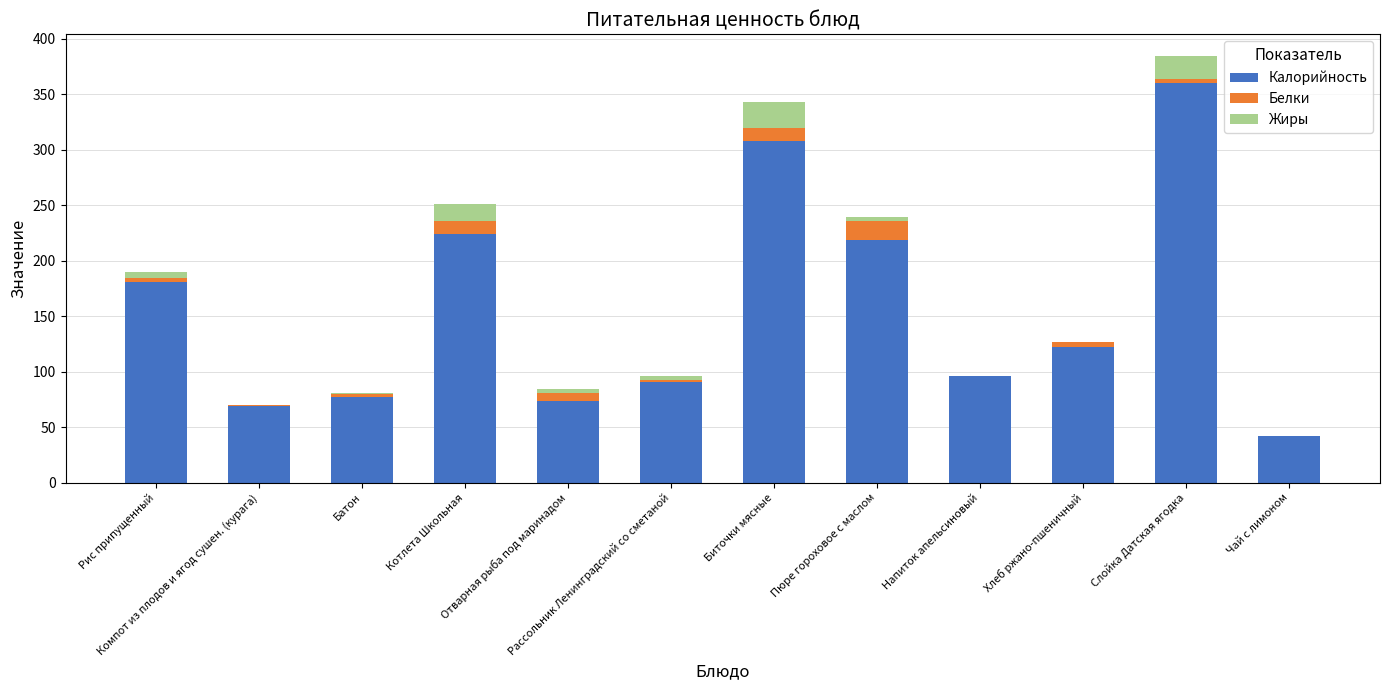

How many data points does each series have?

12